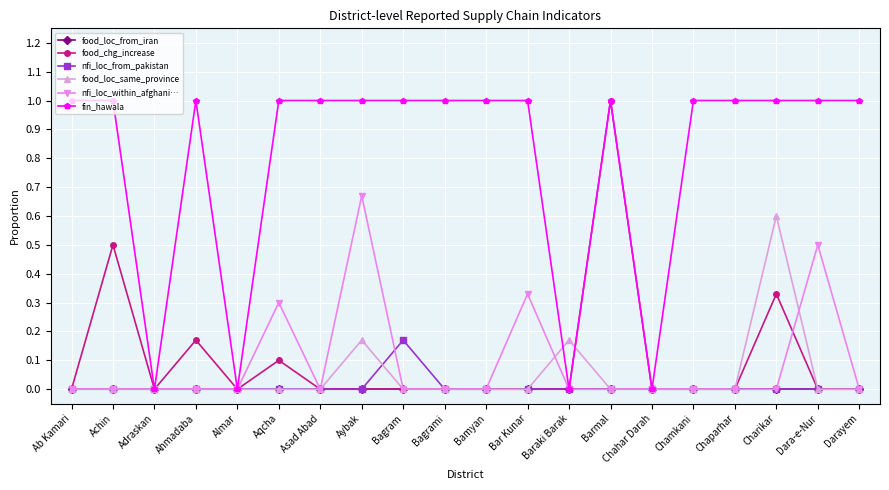

How many lines are shown in the chart?

6